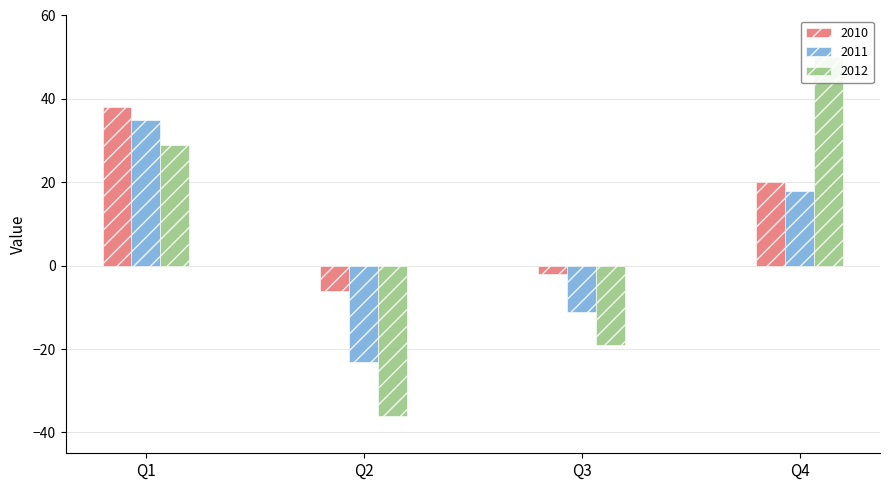

Reading left to right, transcribe all the data shown in this chart.

2010: Q1=38	Q2=-6	Q3=-2	Q4=20
2011: Q1=35	Q2=-23	Q3=-11	Q4=18
2012: Q1=29	Q2=-36	Q3=-19	Q4=50